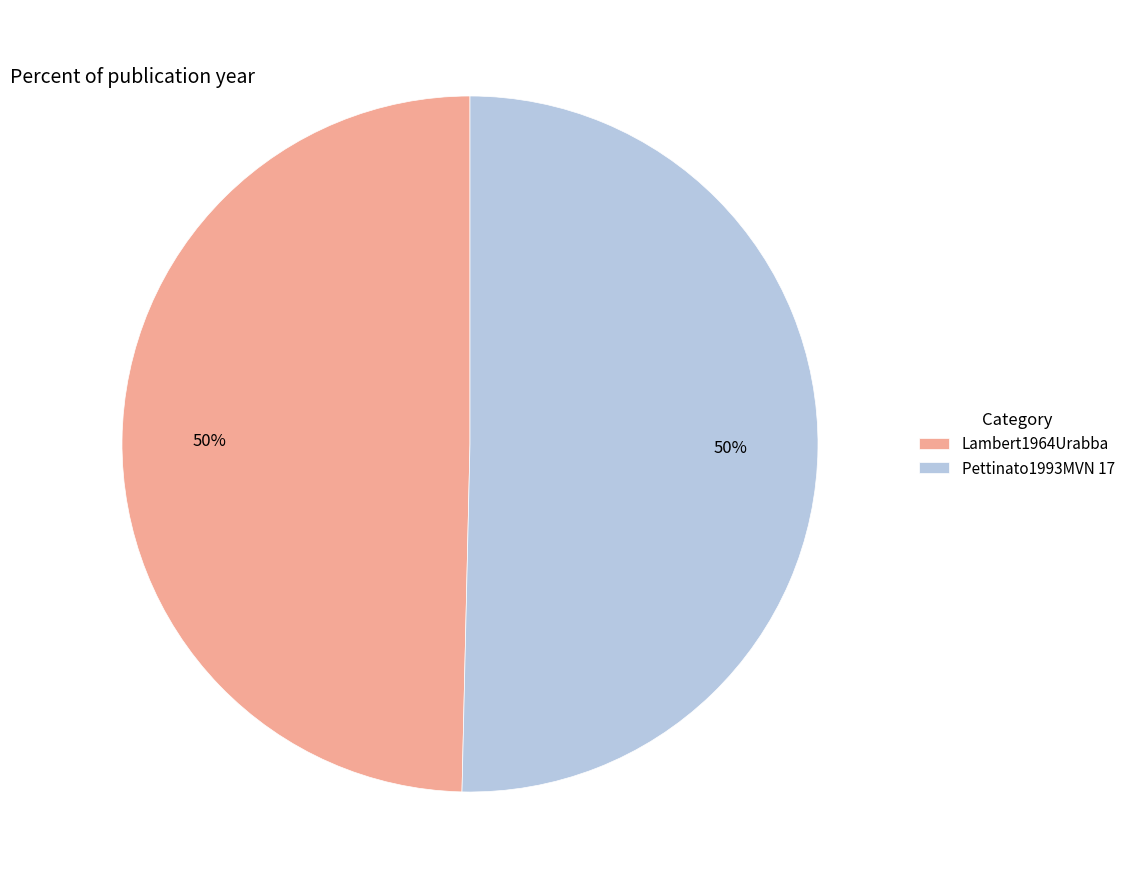

The Lambert1964Urabba slice represents 50% of the pie. True or false?

True